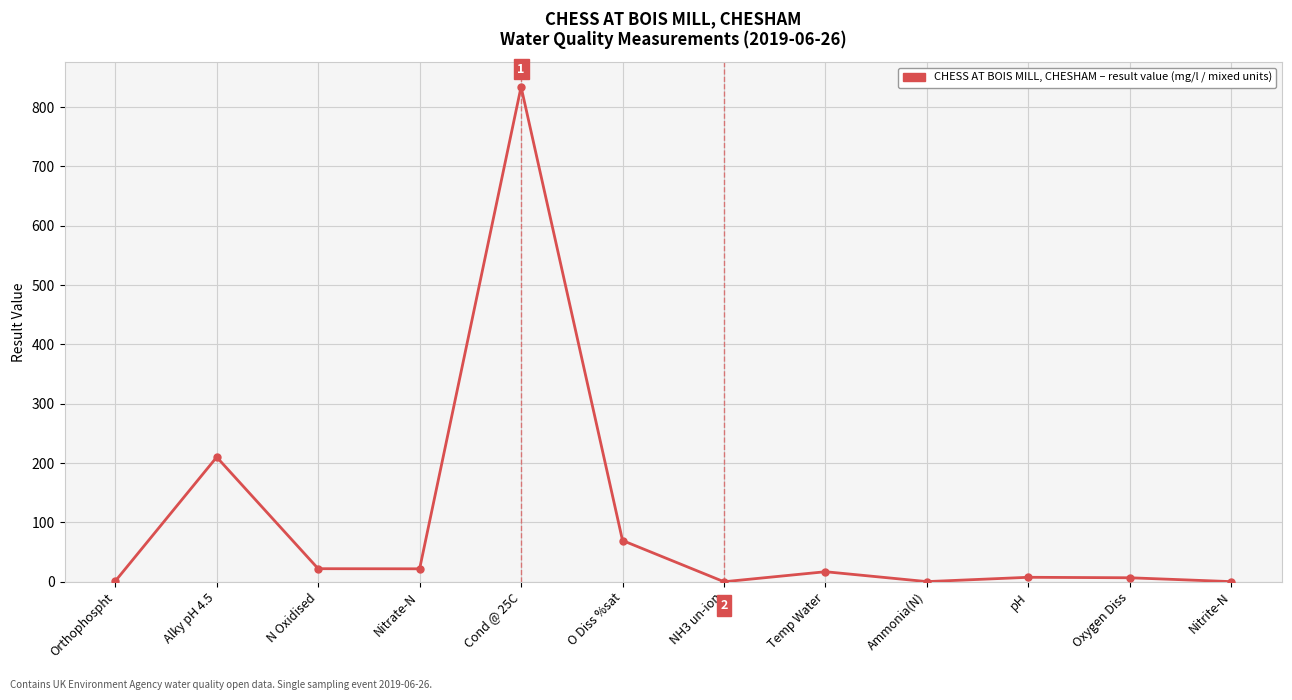

What is the change in value from Alky pH 4.5 to Cond @ 25C?

+624.0